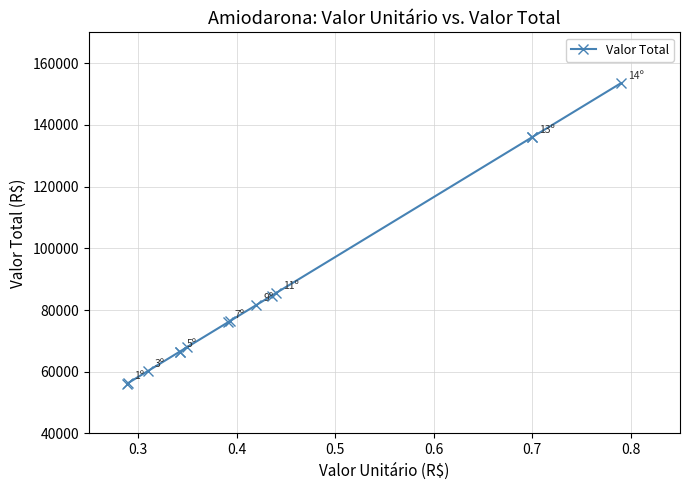

What is the average value?

85959.6